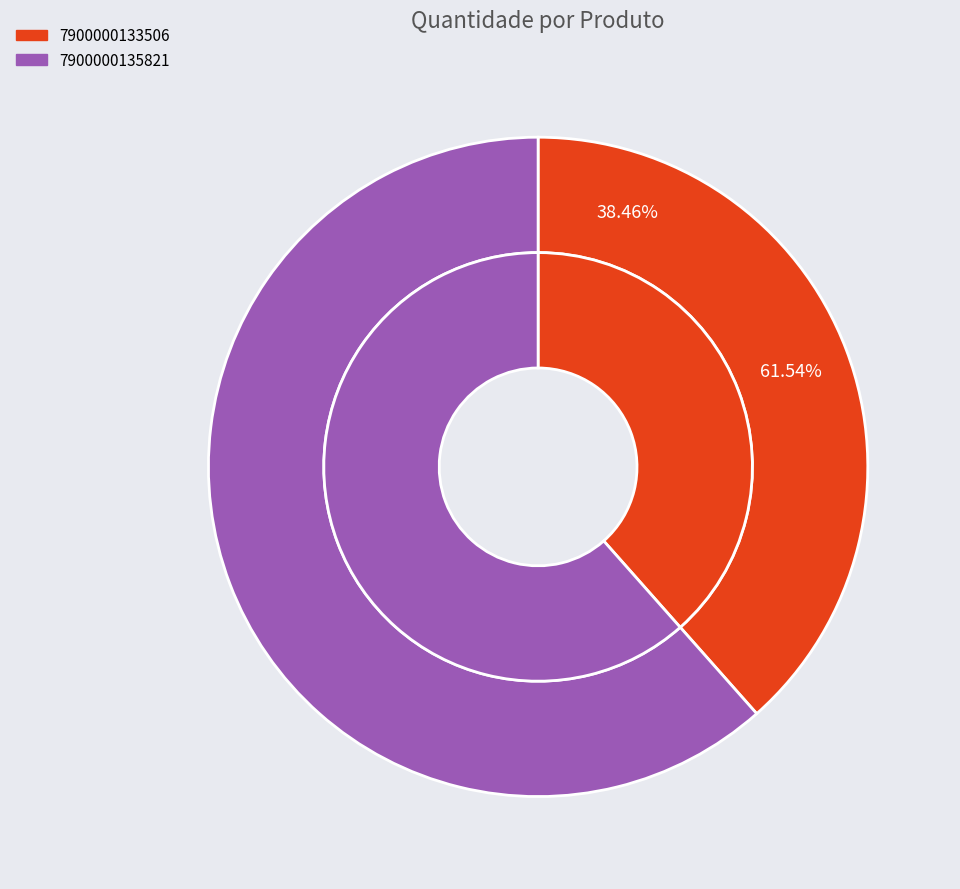

How many slices are in this pie chart?

2